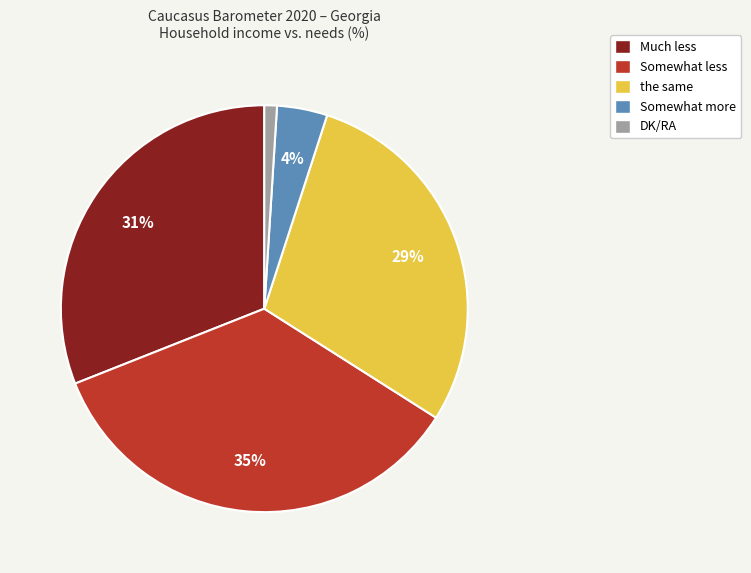

Does any single category account for the majority?

No